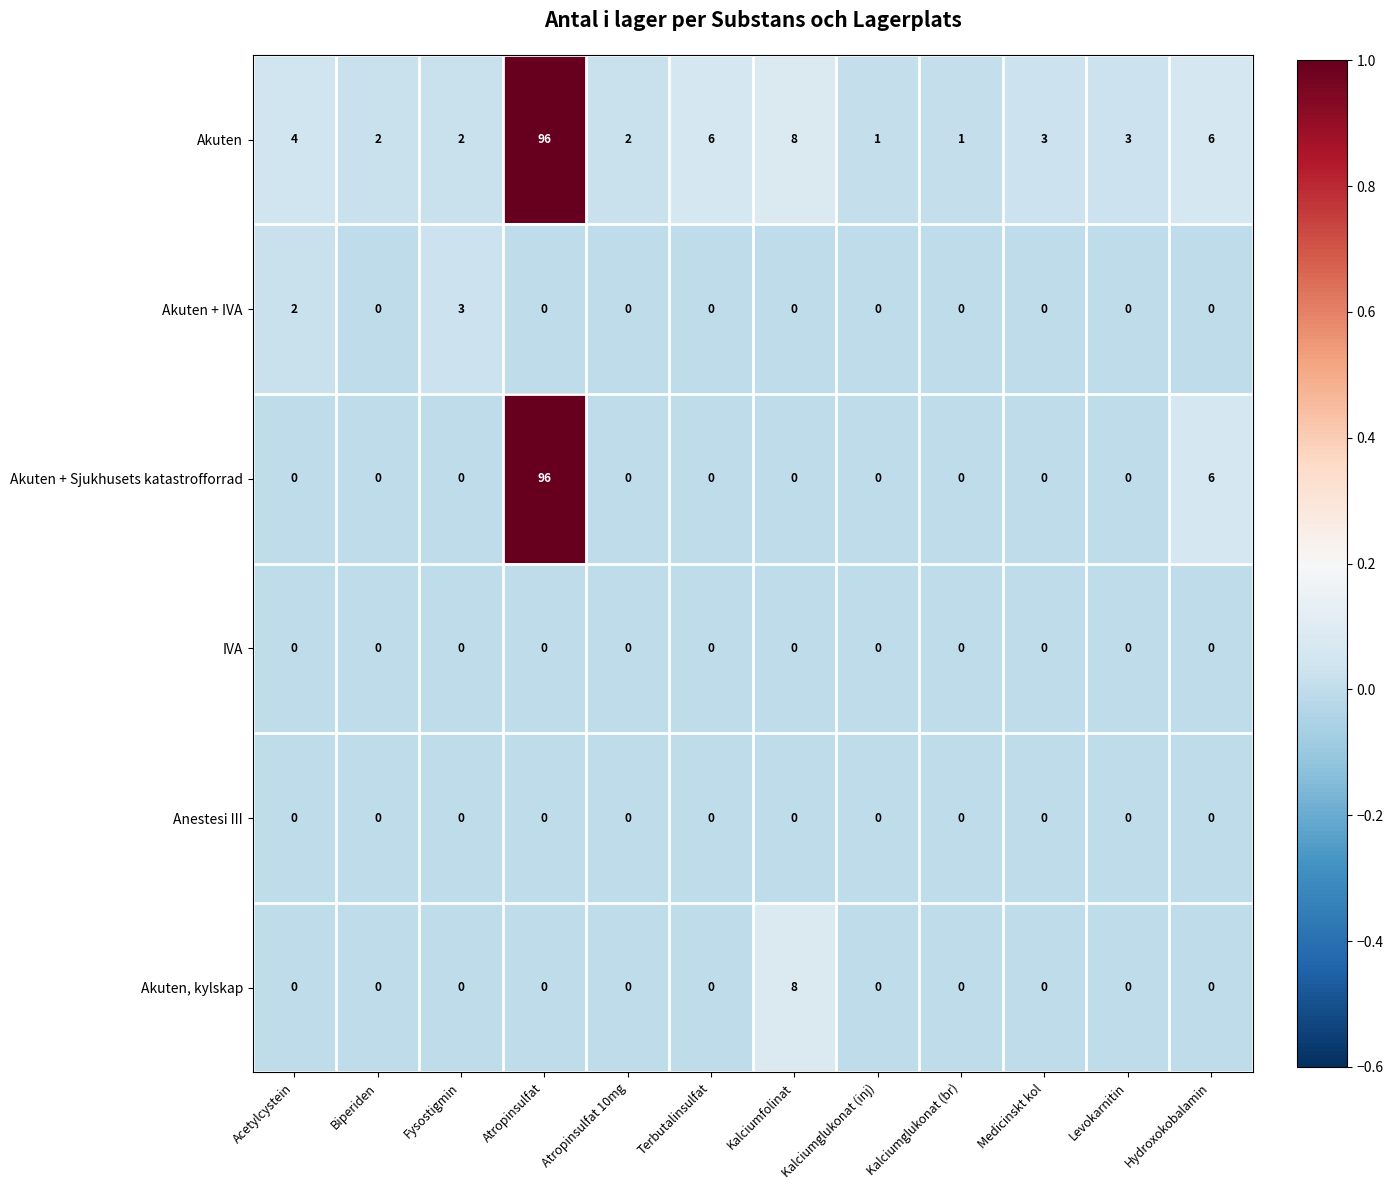

Where does the Akuten series first go above 3?

Acetylcystein